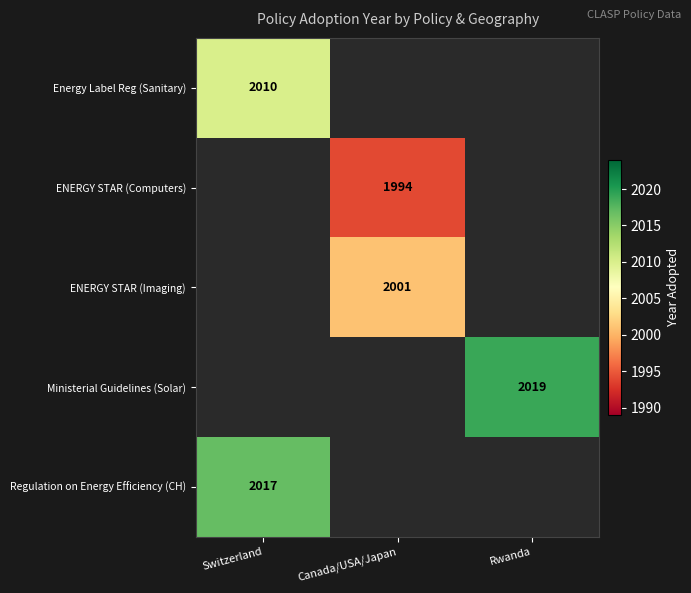

The Regulation on Energy Efficiency (CH) series shows 2017 at Switzerland. True or false?

True